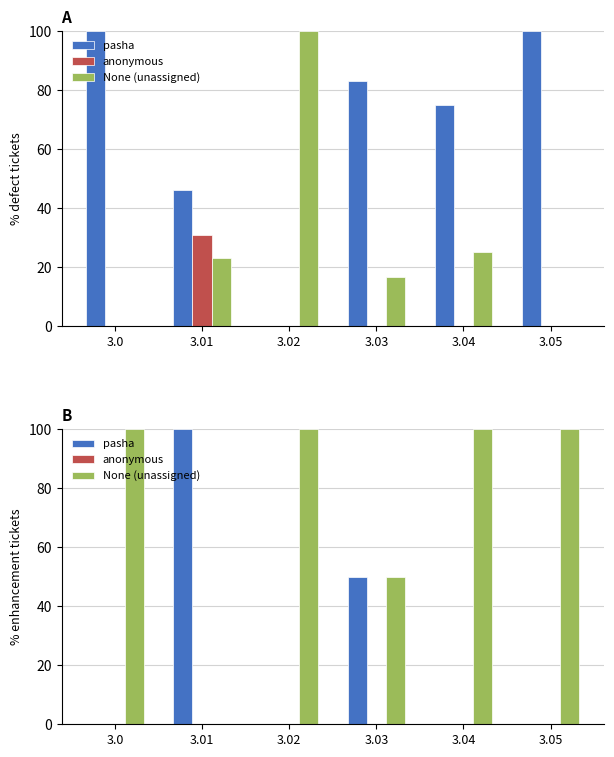

At which category does the chart reach its peak across all series?

3.01